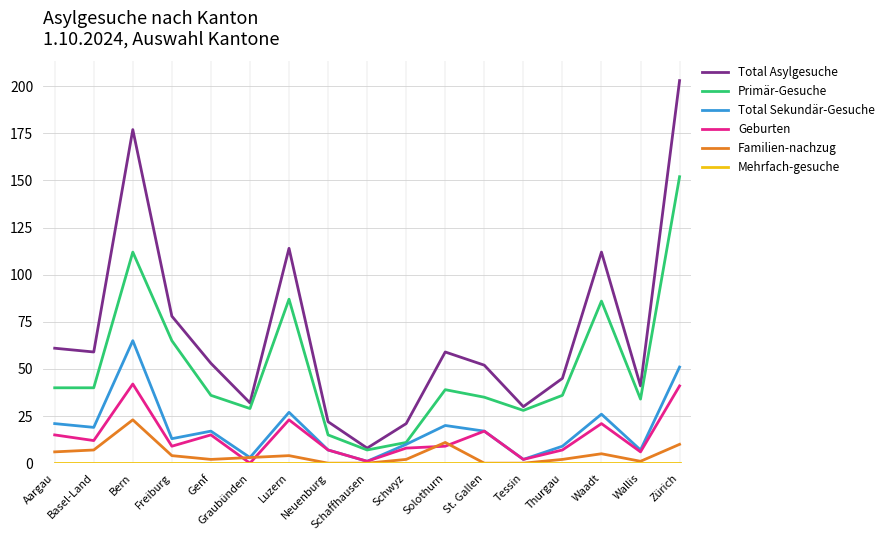

True or false: Primär-Gesuche has a value of 111 at Freiburg.

False